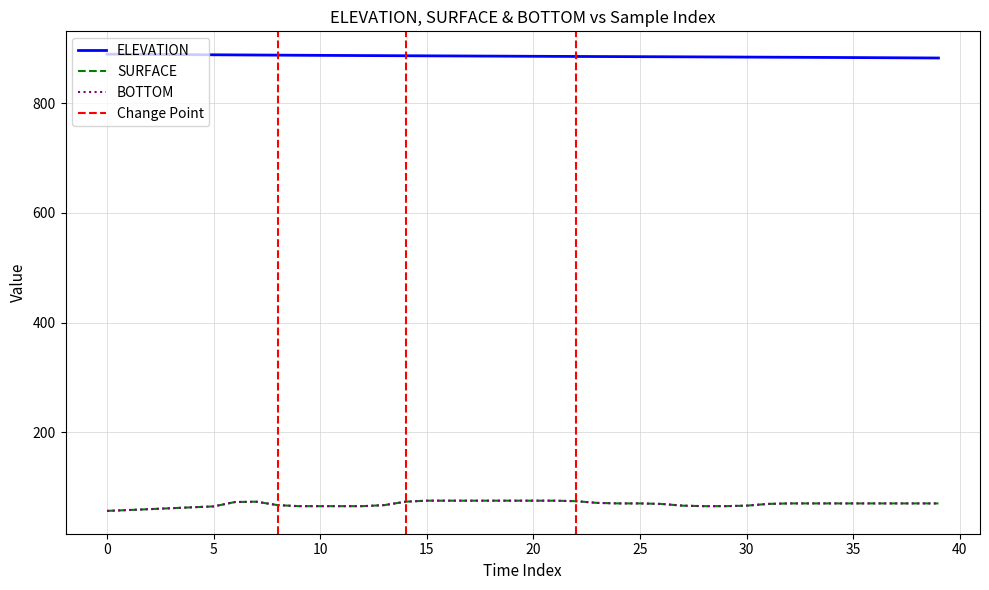

What is the sum of all BOTTOM values?

2755.7